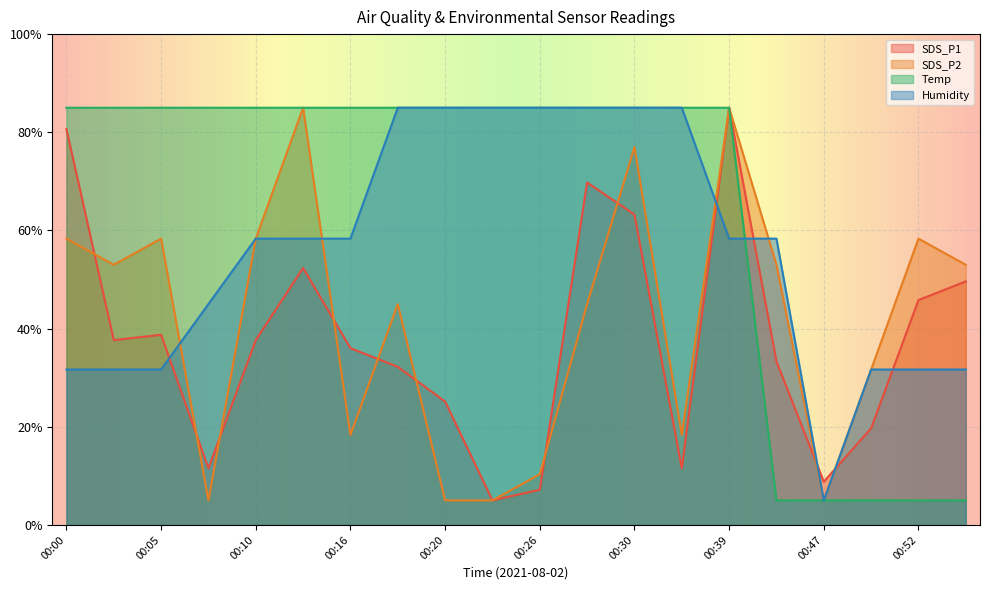

Where is the first local maximum for SDS_P2?

00:05